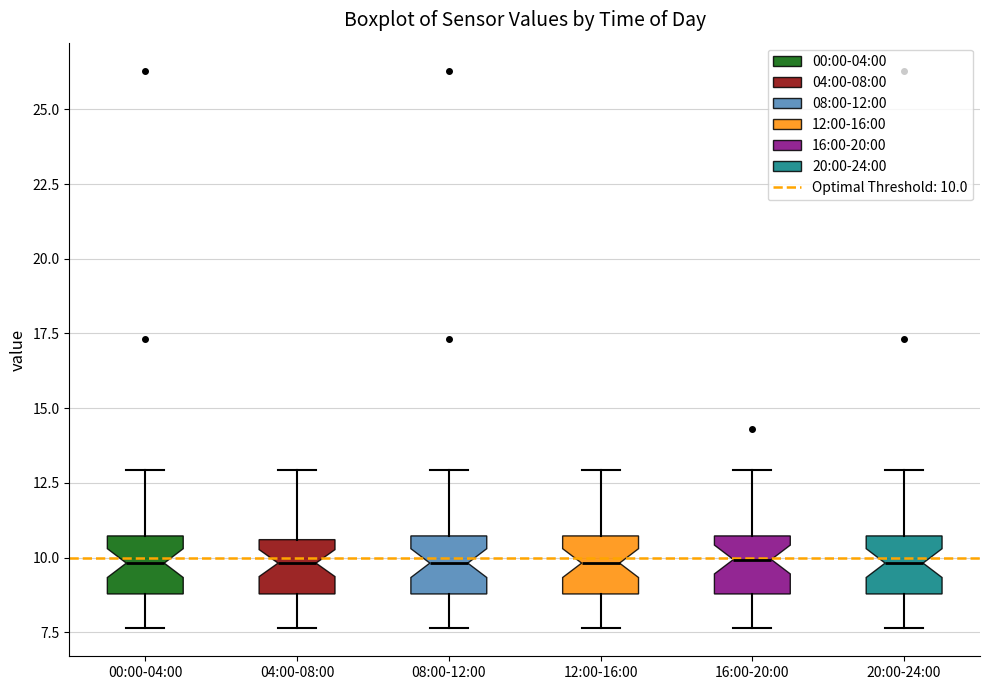

Reading left to right, transcribe this box plot: for each box, give where its median line is, the range the box spans, and where its two whiskers end, as read against the y-axis. The values are not printed on the chart, so give them approximately, as read against the axis.

00:00-04:00: median 10.0, box 9.0 to 10.5, whiskers 7.5 to 13.0
04:00-08:00: median 10.0, box 9.0 to 10.5, whiskers 7.5 to 13.0
08:00-12:00: median 10.0, box 9.0 to 10.5, whiskers 7.5 to 13.0
12:00-16:00: median 10.0, box 9.0 to 10.5, whiskers 7.5 to 13.0
16:00-20:00: median 10.0, box 9.0 to 10.5, whiskers 7.5 to 13.0
20:00-24:00: median 10.0, box 9.0 to 10.5, whiskers 7.5 to 13.0